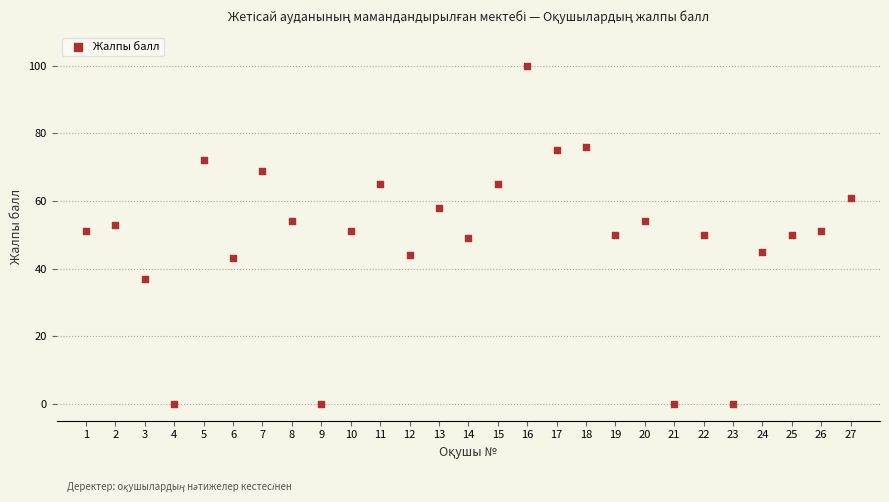

What is the range of Y values (max minus min)?

100